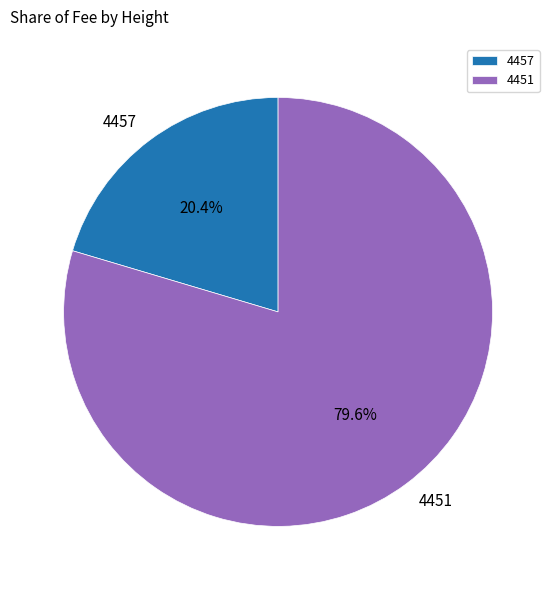

What percentage is the 4451 slice, to the nearest percent?

80%